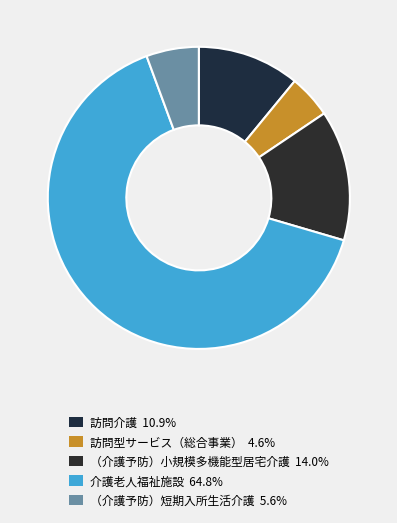

How many slices are in this pie chart?

5